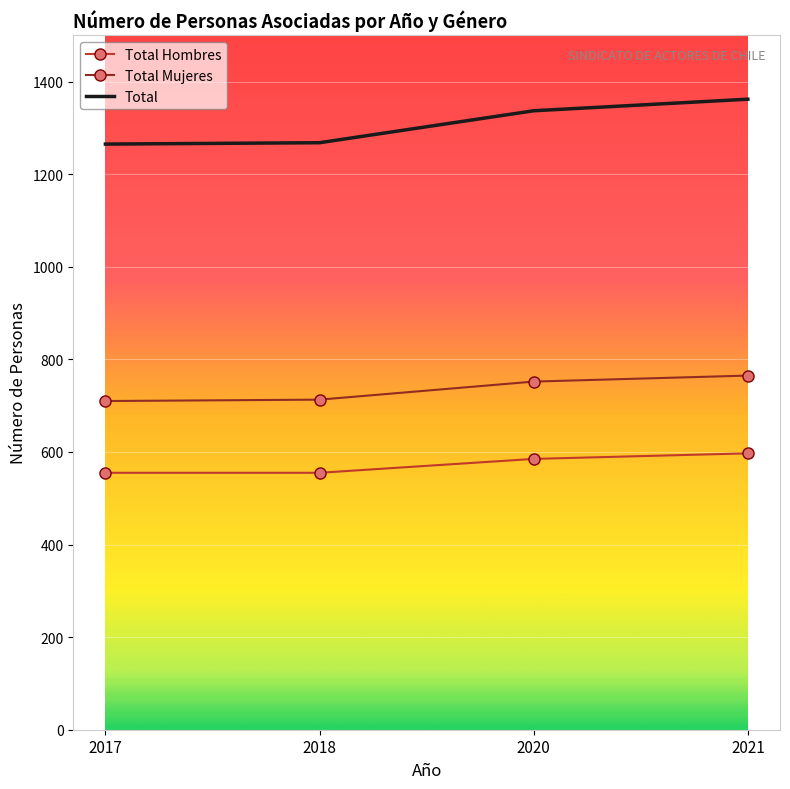

True or false: Total Hombres and Total intersect in this chart.

False